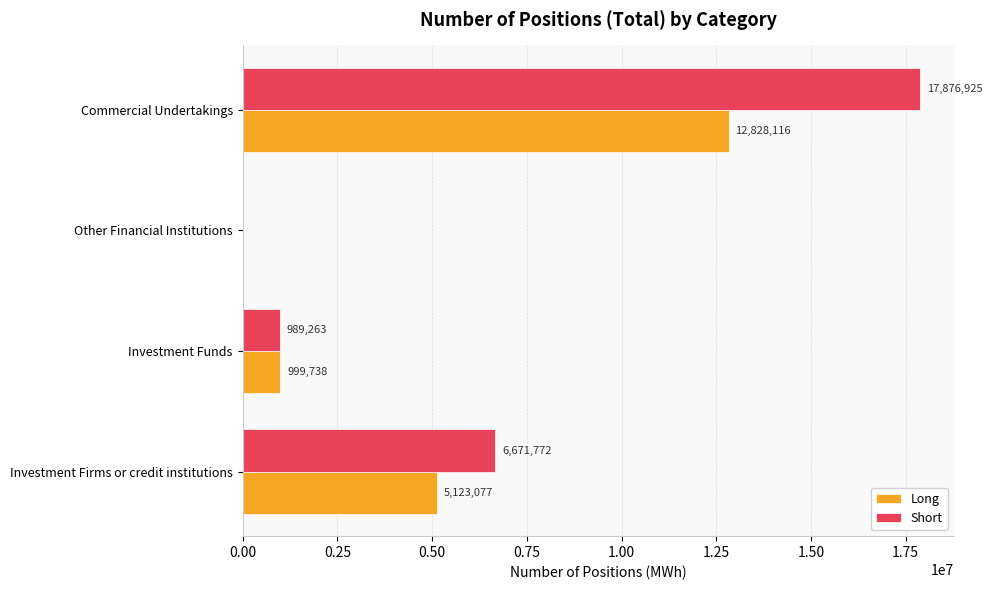

At which label does Long reach its peak?

Commercial Undertakings